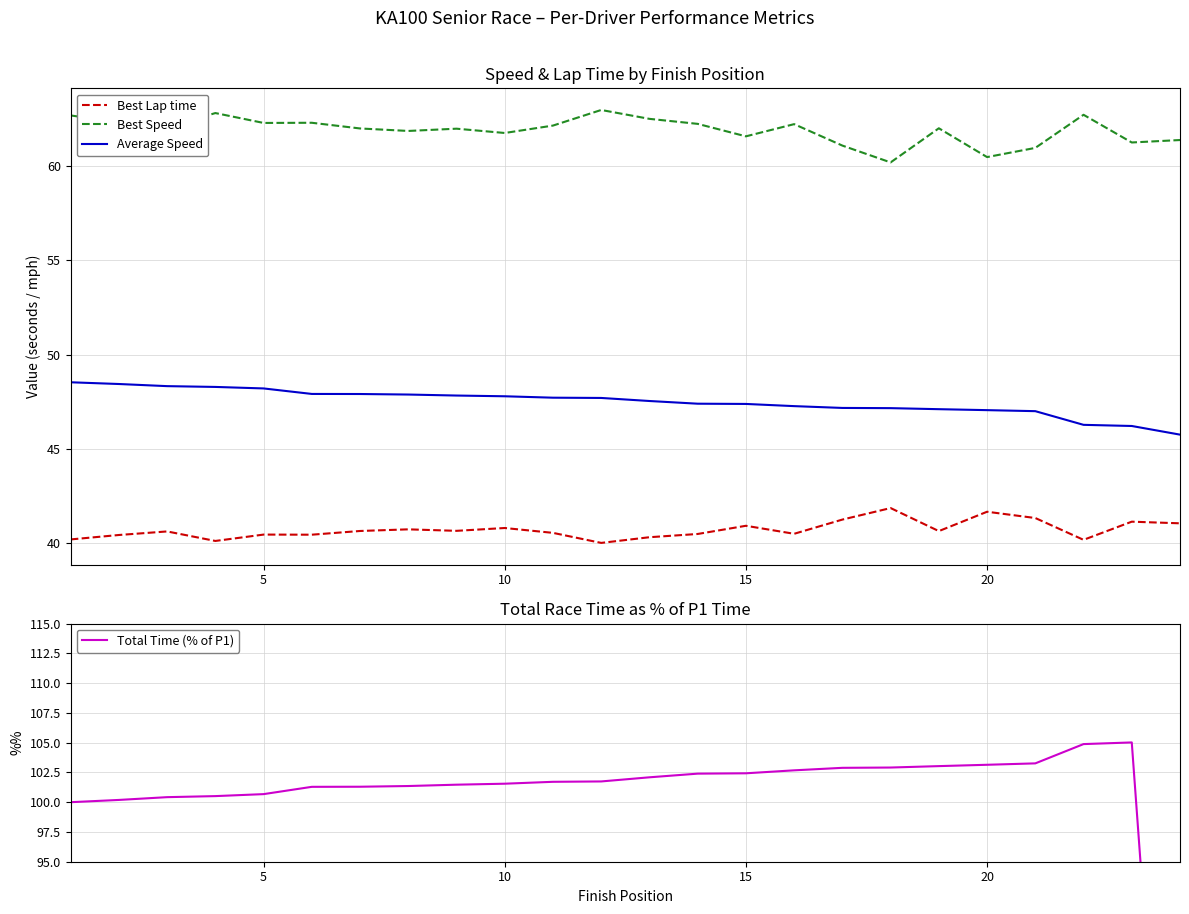

What is the lowest value of the Best Speed series?

60.2